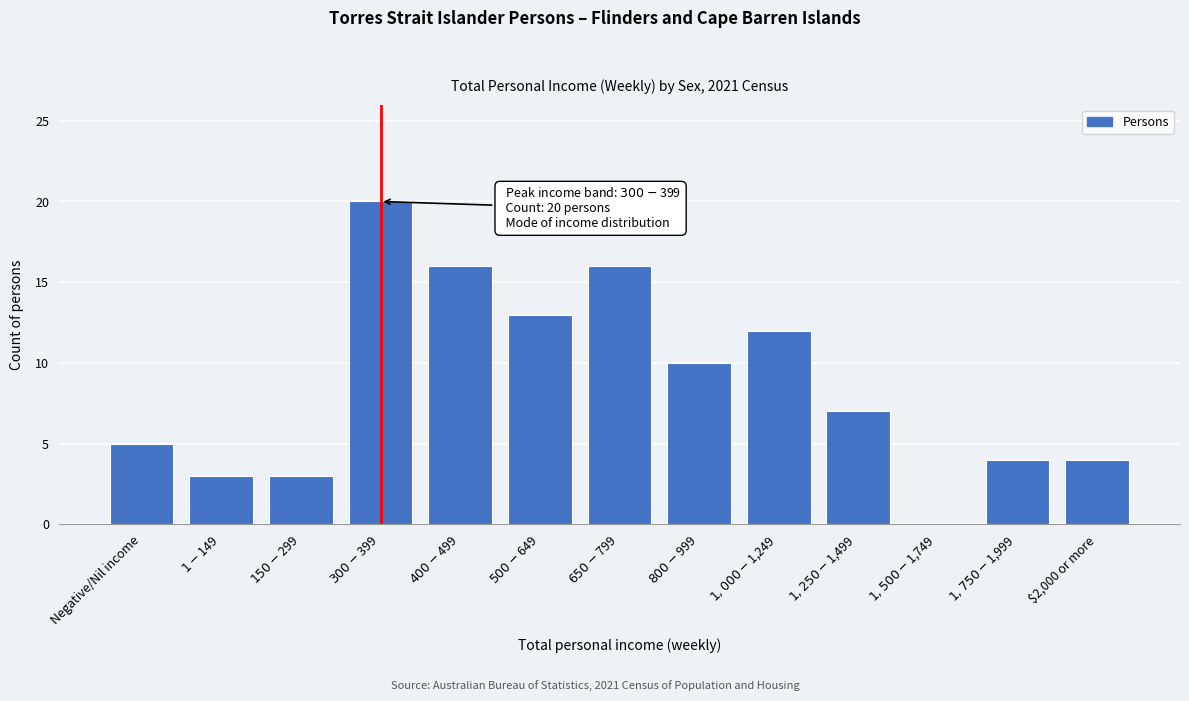

What is the greatest value displayed?

20